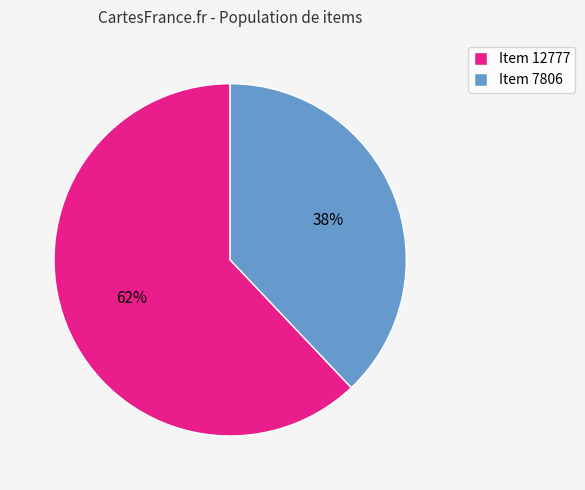

Which slice represents more than half of the pie?

Item 12777